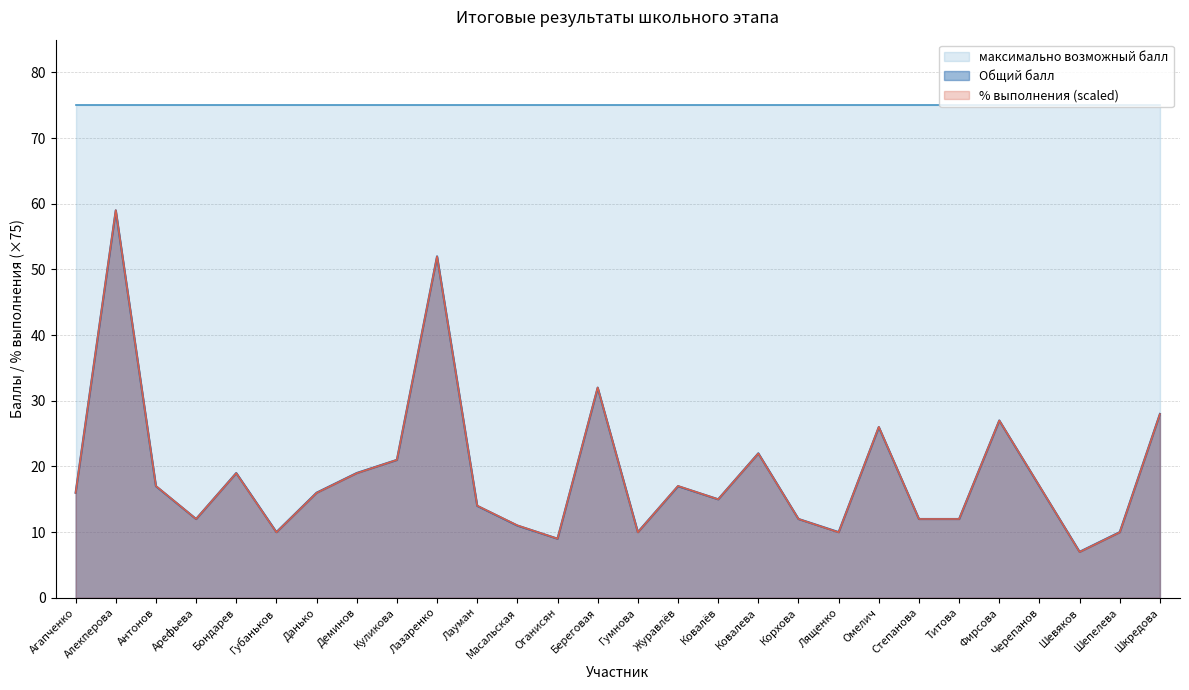

True or false: % выполнения has more than 0 points higher than both neighbors.

True